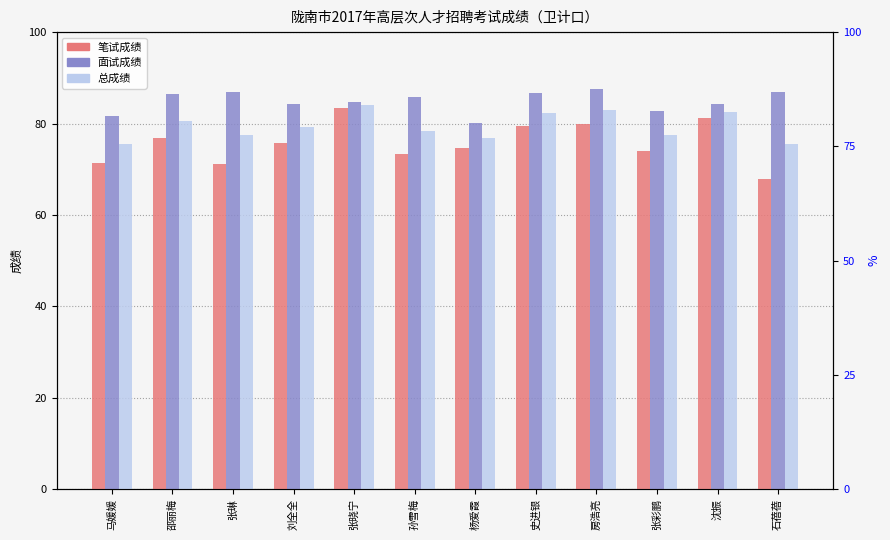

Reading left to right, transcribe all the data shown in this chart.

笔试成绩: 71.4	76.8	71.2	75.8	83.4	73.3	74.6	79.4	80.0	74.0	81.3	67.9
面试成绩: 81.6	86.4	86.8	84.2	84.8	85.8	80.2	86.6	87.5	82.8	84.2	86.8
总成绩: 75.5	80.6	77.4	79.2	84.0	78.3	76.8	82.3	83.0	77.5	82.5	75.5